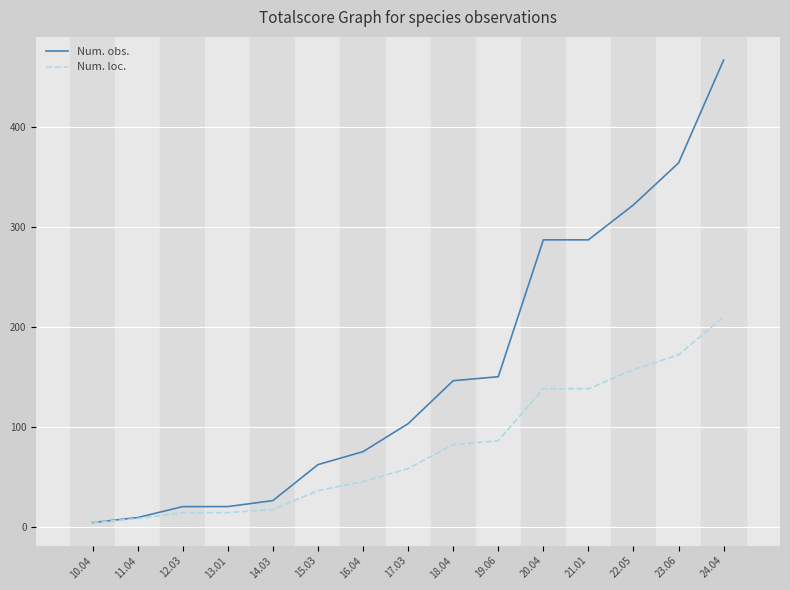

What is the greatest value displayed?

467